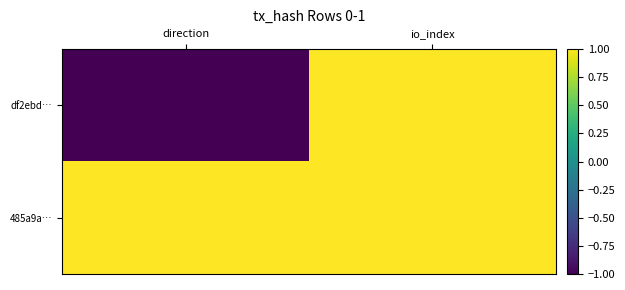

Which series has the widest spread of values?

df2ebd…